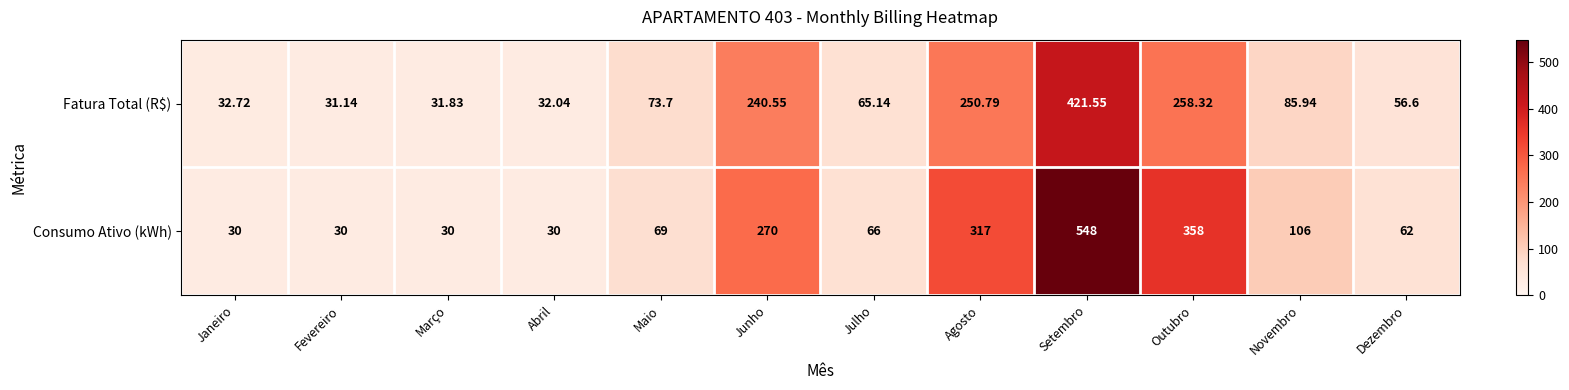

Which category has the lowest value in the Fatura Total (R$) series?

Fevereiro